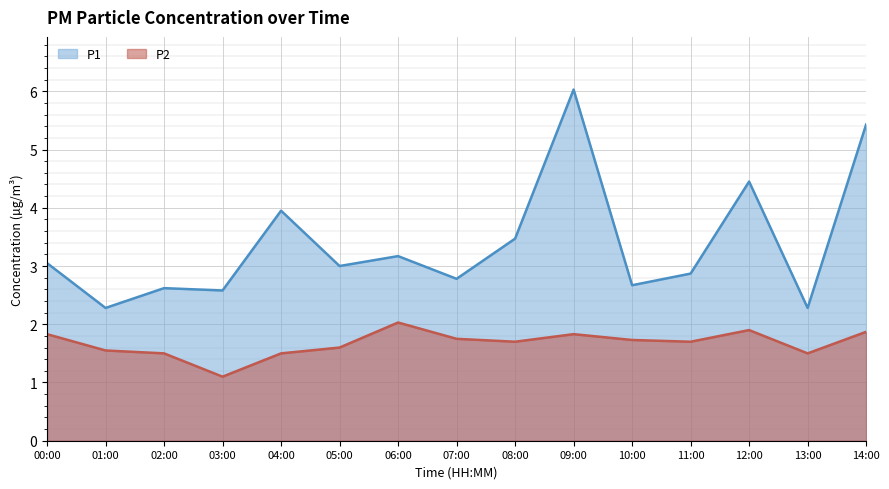

Rank the categories by P1 value from lowest to highest.

01:00, 13:00, 03:00, 02:00, 10:00, 07:00, 11:00, 05:00, 00:00, 06:00, 08:00, 04:00, 12:00, 14:00, 09:00